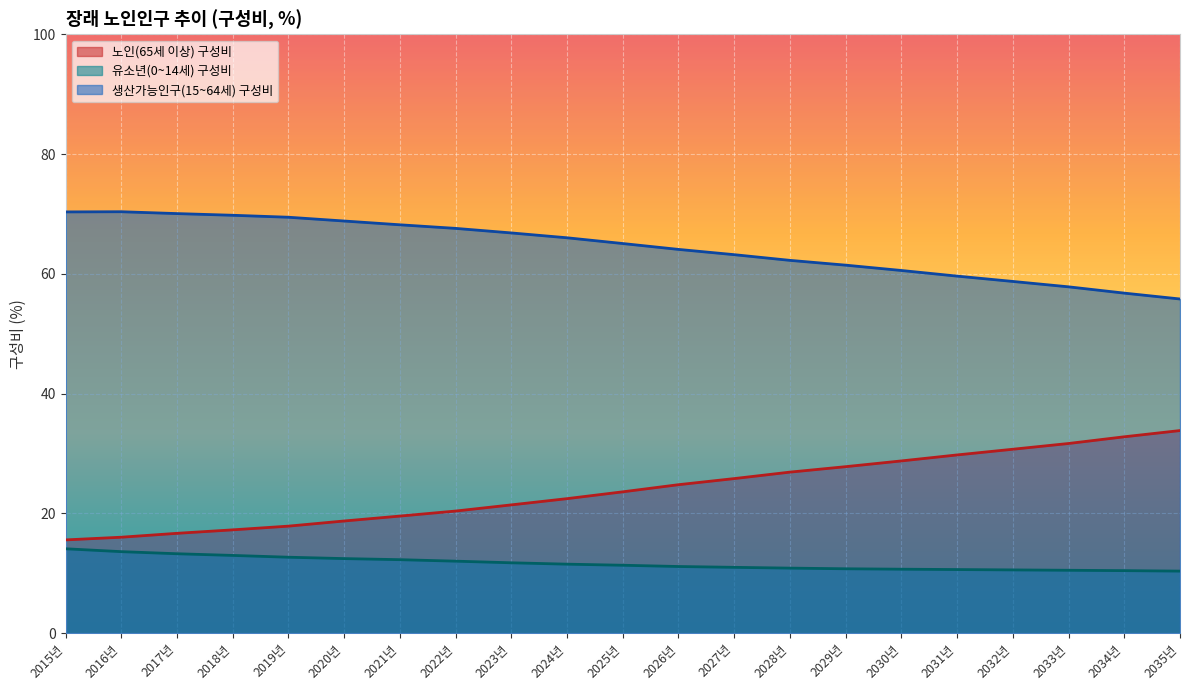

At which category is the sum across all series the highest?

2018년